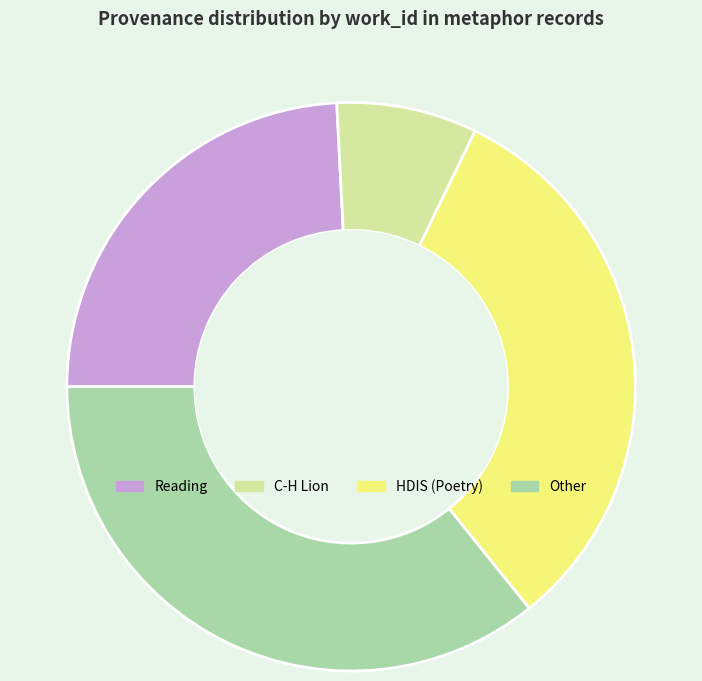

How many slices are in this pie chart?

4